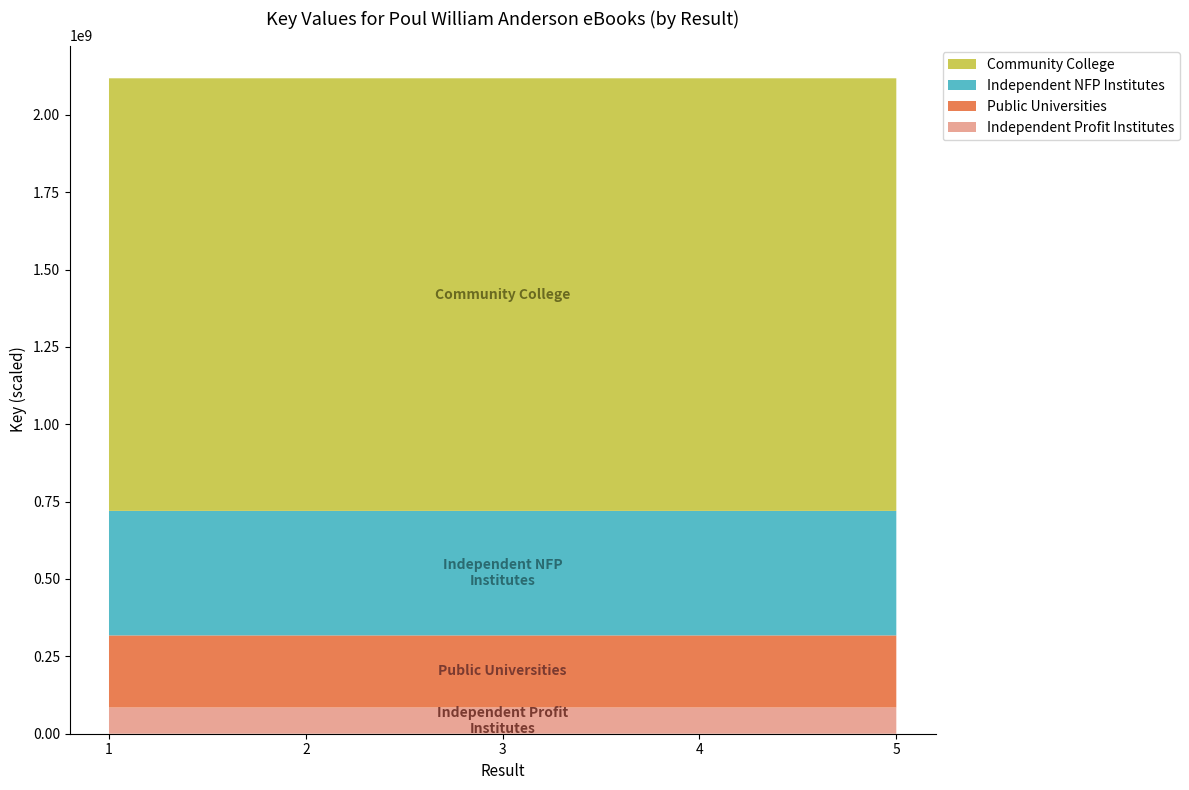

Reading right to left, transcribe all the data shown in this chart.

5=2117908844	4=2117898425	3=2117904834	2=2117909506	1=2117903193